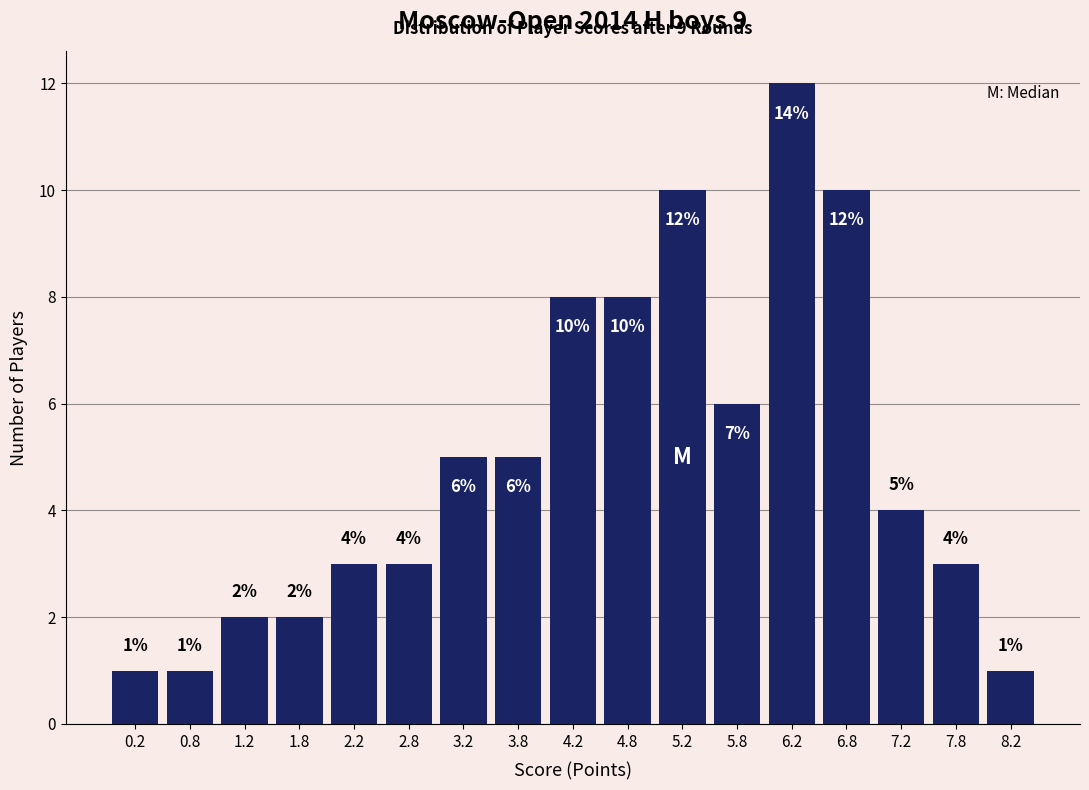

Over which range of the x-axis is the bar tallest?

6.0 to 6.5